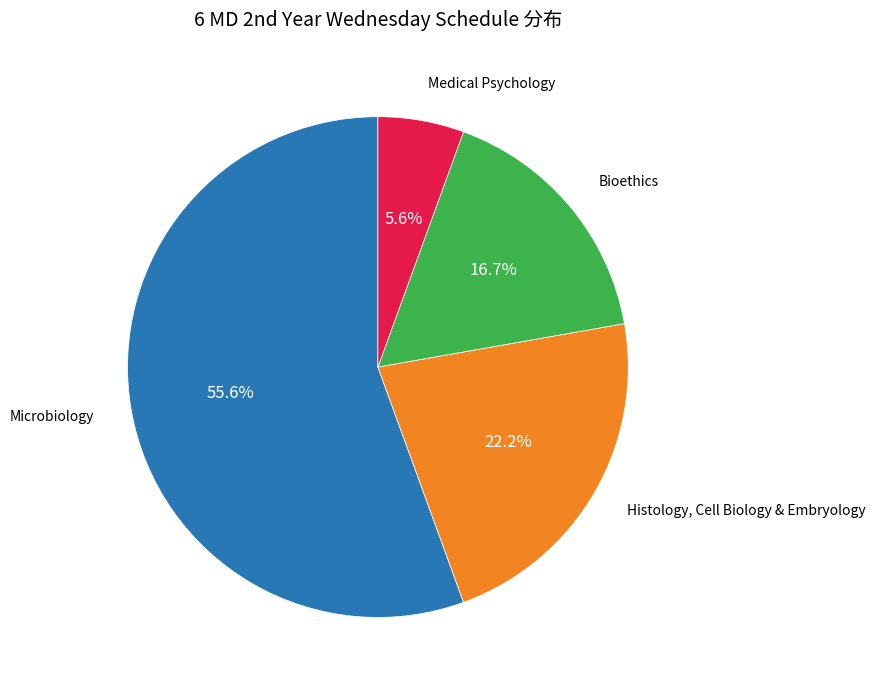

Count the number of slices in the pie.

4